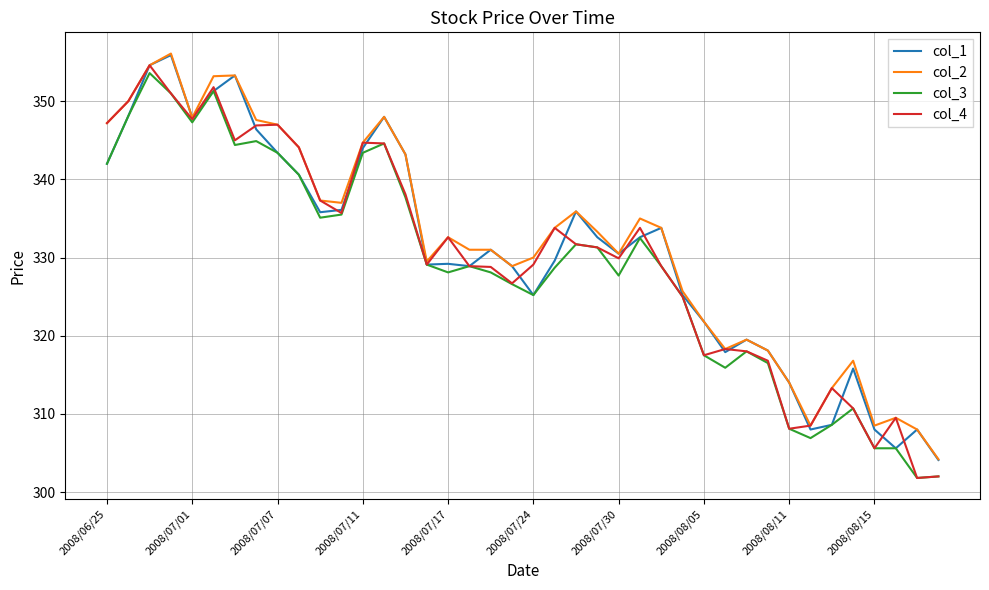

Which series has the widest spread of values?

col_4